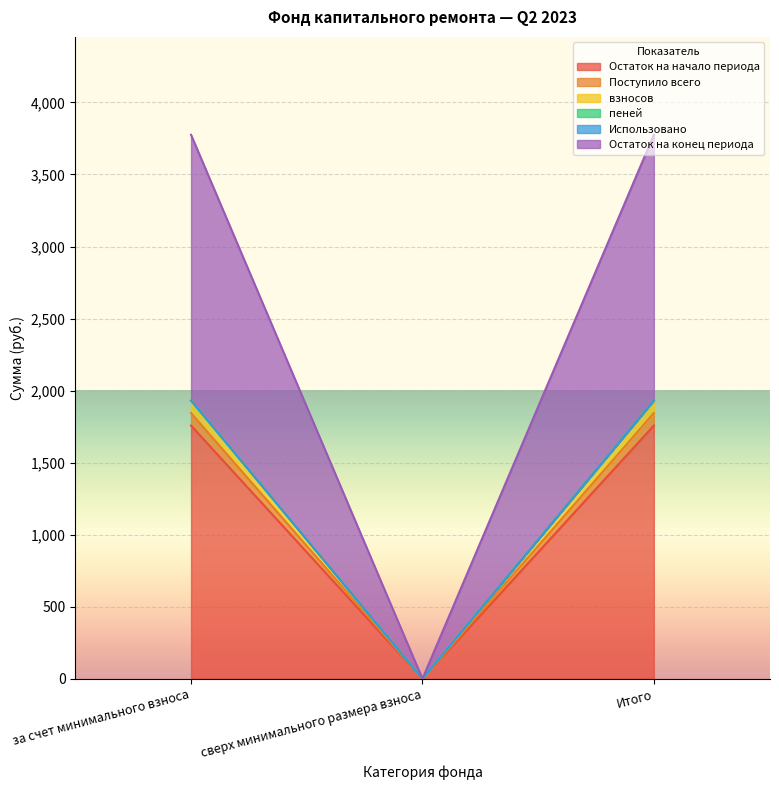

What is the highest value of the Остаток на начало периода series?

1757.2